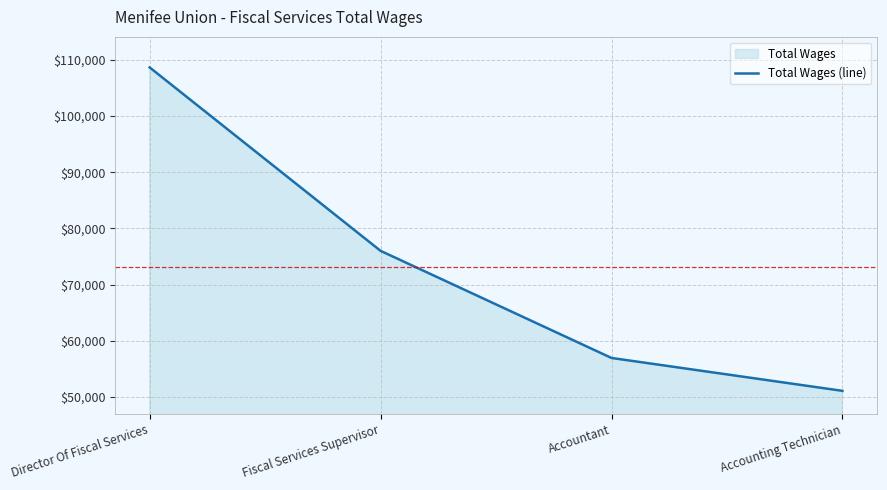

How many values exceed 76004?

1